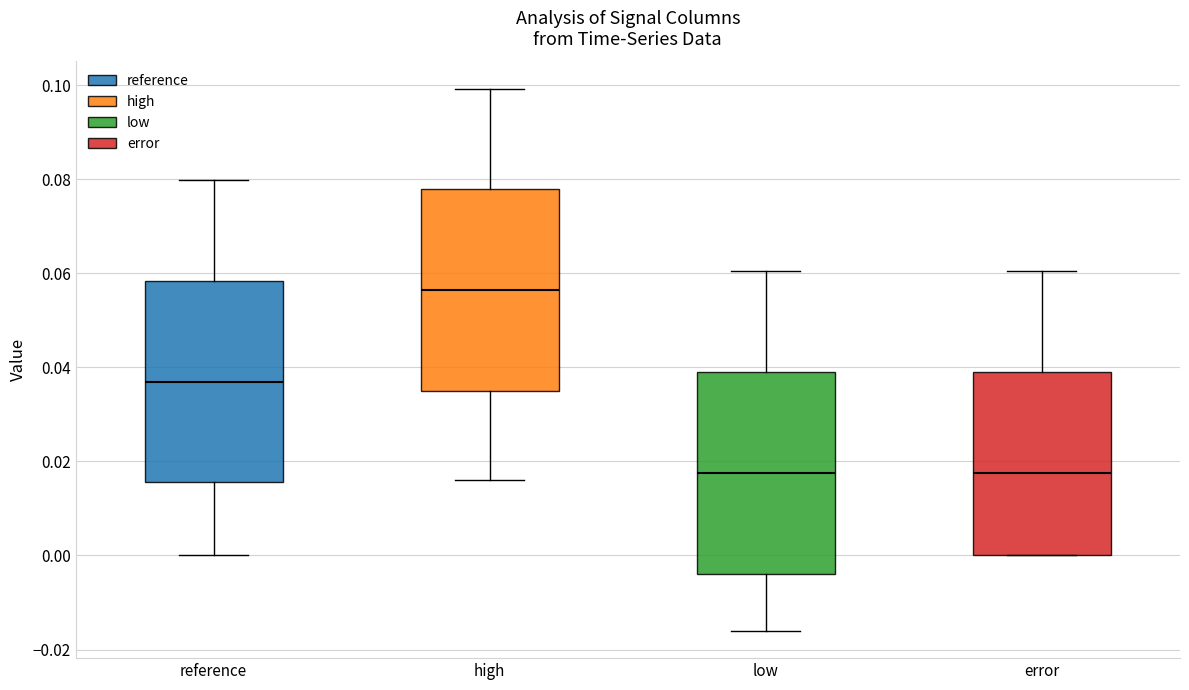

Reading left to right, transcribe this box plot: for each box, give where its median line is, the range the box spans, and where its two whiskers end, as read against the y-axis. The values are not printed on the chart, so give them approximately, as read against the axis.

reference: median 0.036, box 0.016 to 0.058, whiskers 0.000 to 0.080
high: median 0.056, box 0.034 to 0.078, whiskers 0.016 to 0.100
low: median 0.018, box -0.004 to 0.040, whiskers -0.016 to 0.060
error: median 0.018, box 0.000 to 0.040, whiskers 0.000 to 0.060